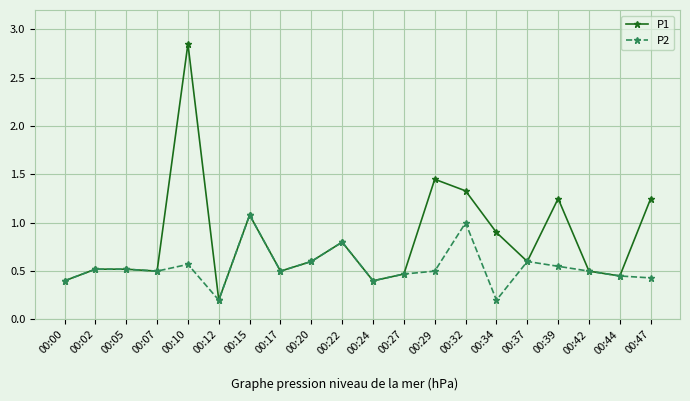

Which category has the lowest value in the P1 series?

00:12